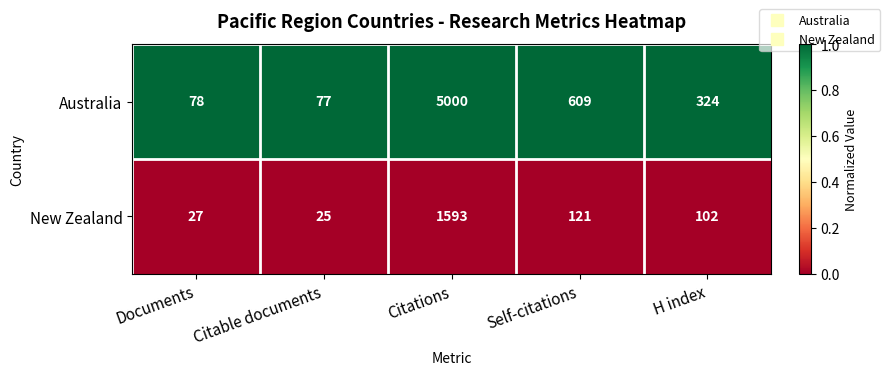

Which series changed the most between Citable documents and H index?

Australia